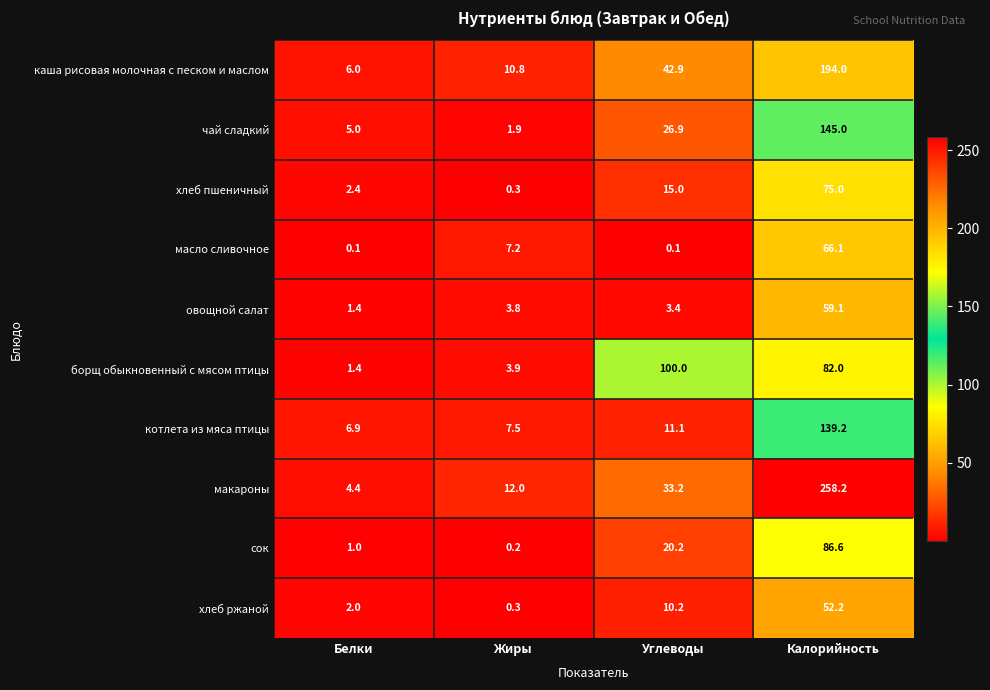

List the series in order of their peak value, highest first.

макароны, каша рисовая молочная с песком и маслом, чай сладкий, котлета из мяса птицы, борщ обыкновенный с мясом птицы, сок, хлеб пшеничный, масло сливочное, овощной салат, хлеб ржаной